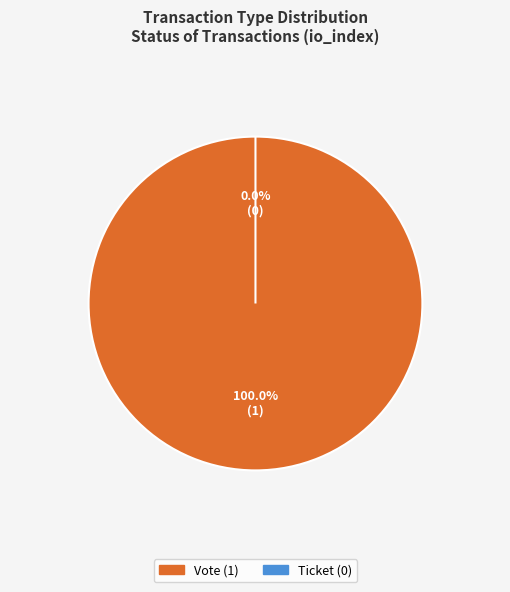

What is the change in value from Vote to Ticket?

-1